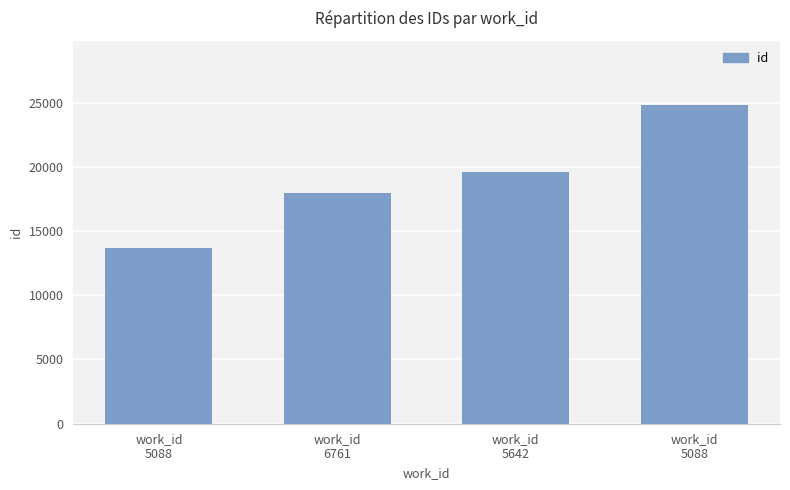

What is the label of the 1st bar from the right?

work_id
5088